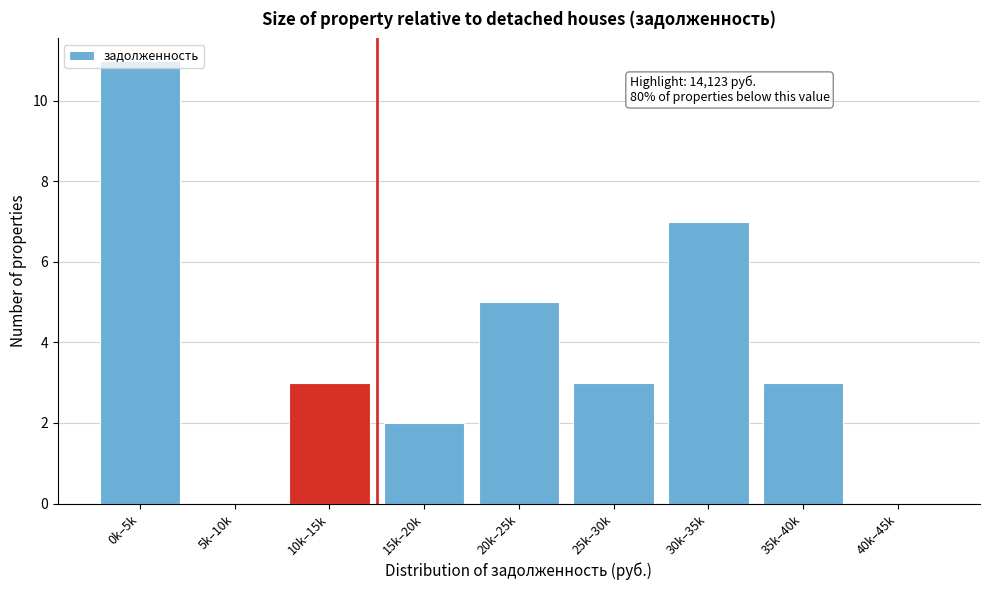

What is the sum of all values?

34